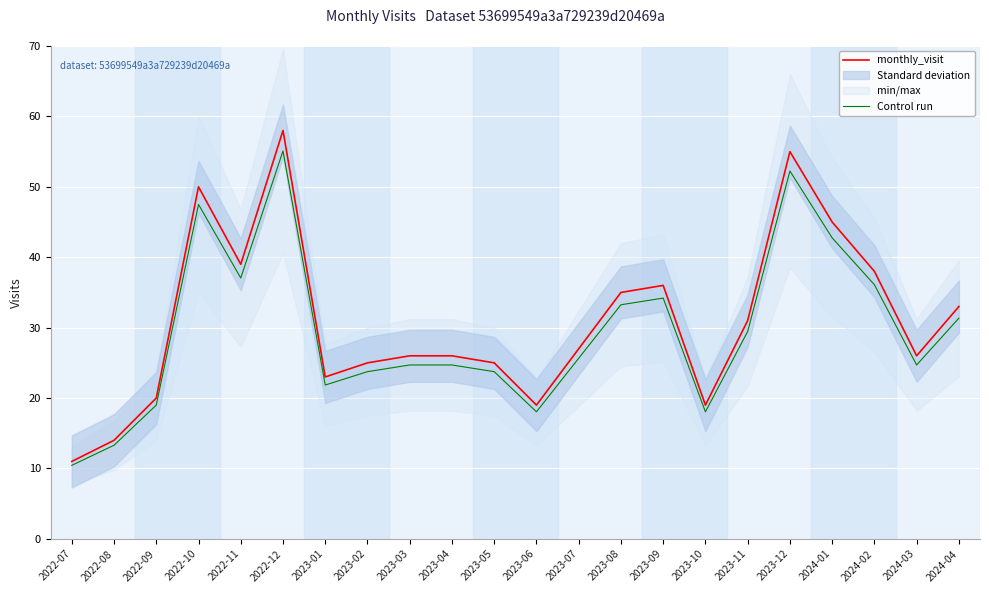

The value of monthly_visit at 2022-08 is 14.0. True or false?

True